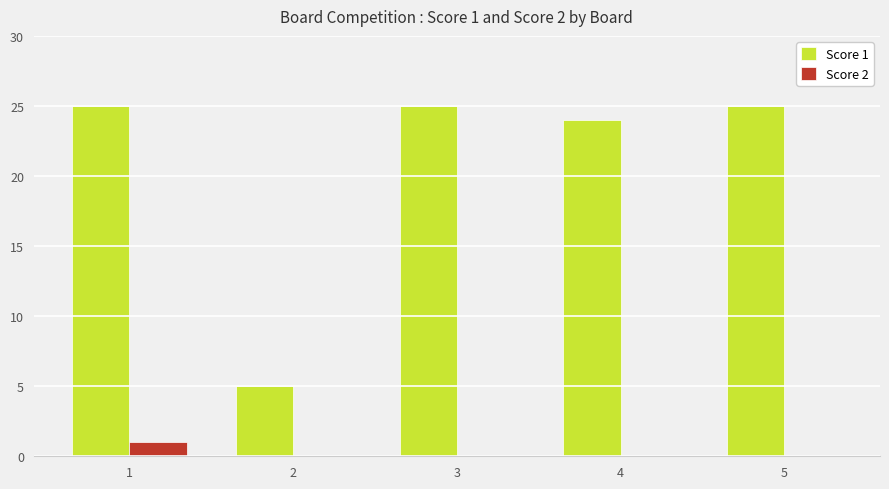

Which series changed the most between 2 and 3?

Score 1